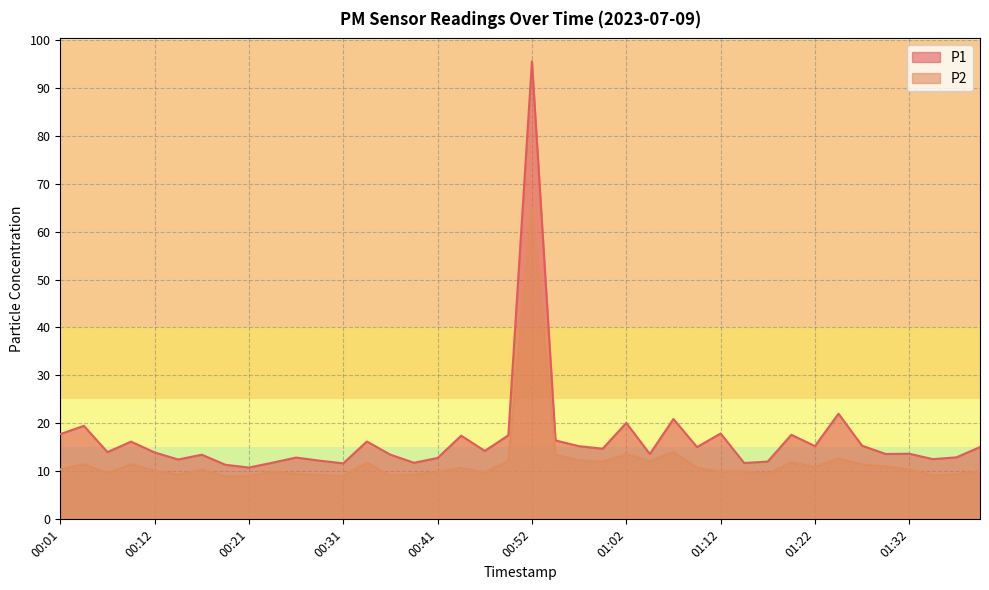

In P1, how many points are lower than both neighbors (excluding endpoints)?

13